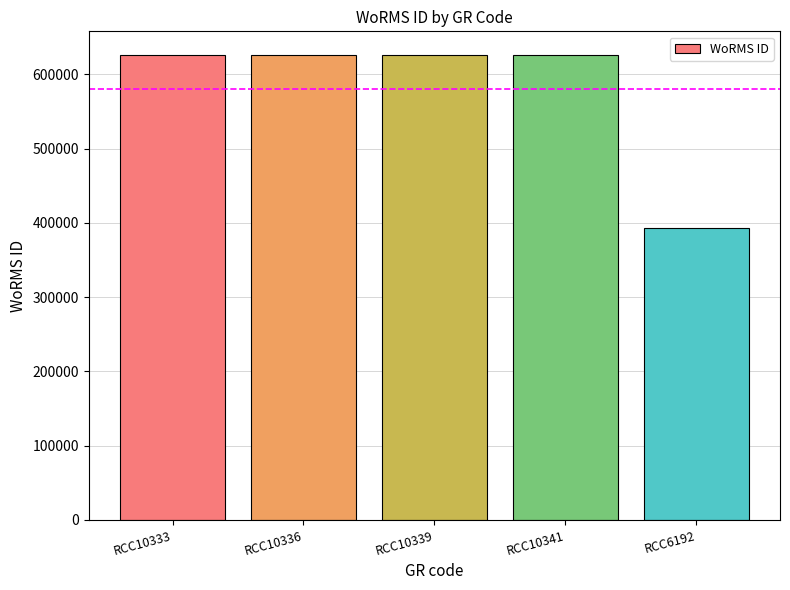

What is the label of the 2nd bar from the left?

RCC10336